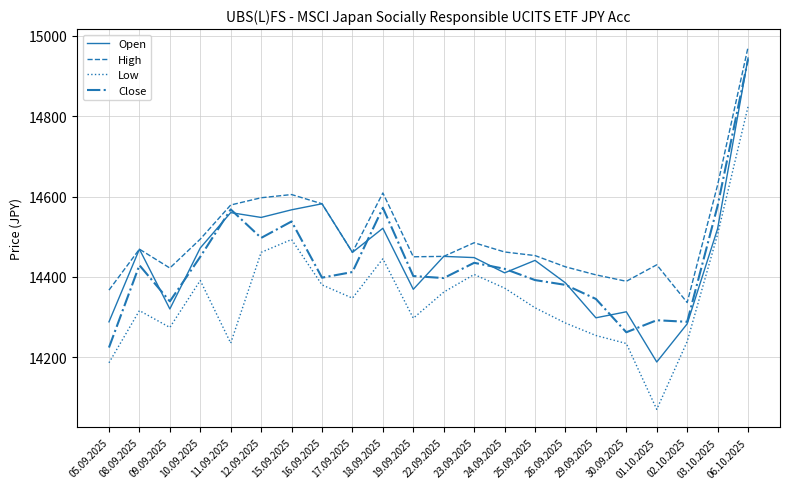

What position from the right is 15.09.2025?

16